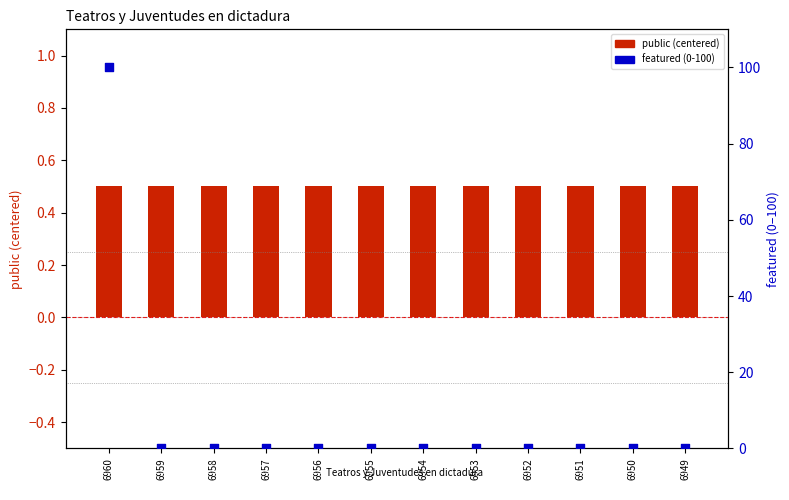

At which category is the sum across all series the highest?

6960